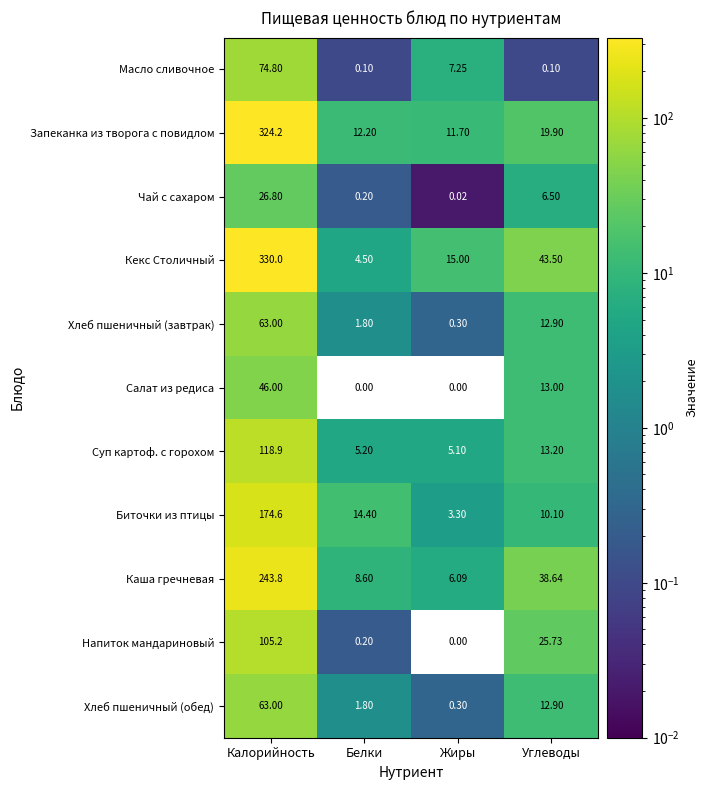

Which category has the highest value in the Суп картоф. с горохом series?

Калорийность